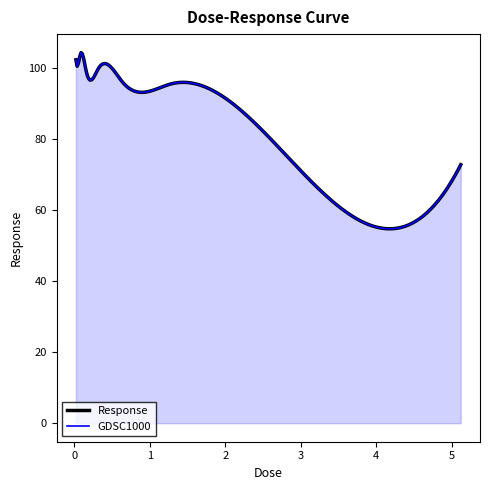

Approximately how many times larger is the value at 0.08 compared to 1.28?

1.1